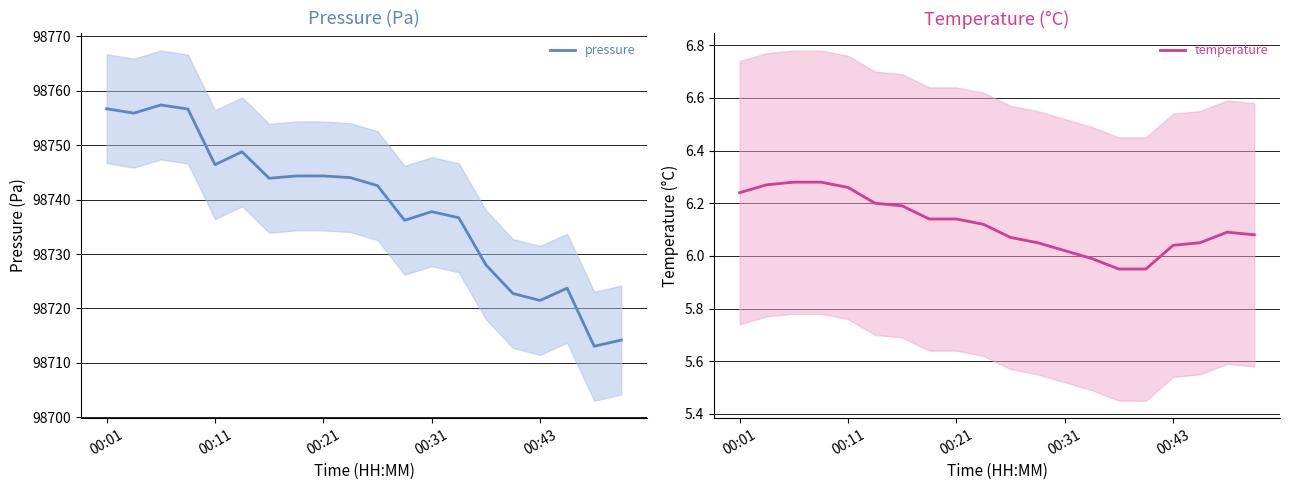

The value of temperature at 00:43 is 1.9. True or false?

False